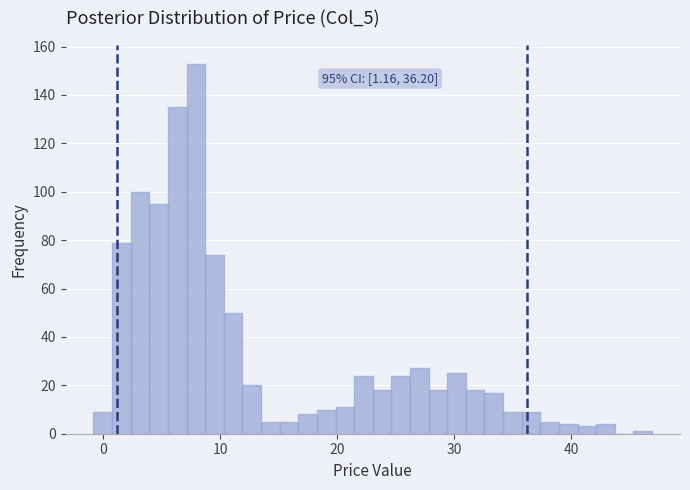

Read against the x-axis, roughly where is the centre of the tallest bar?

8